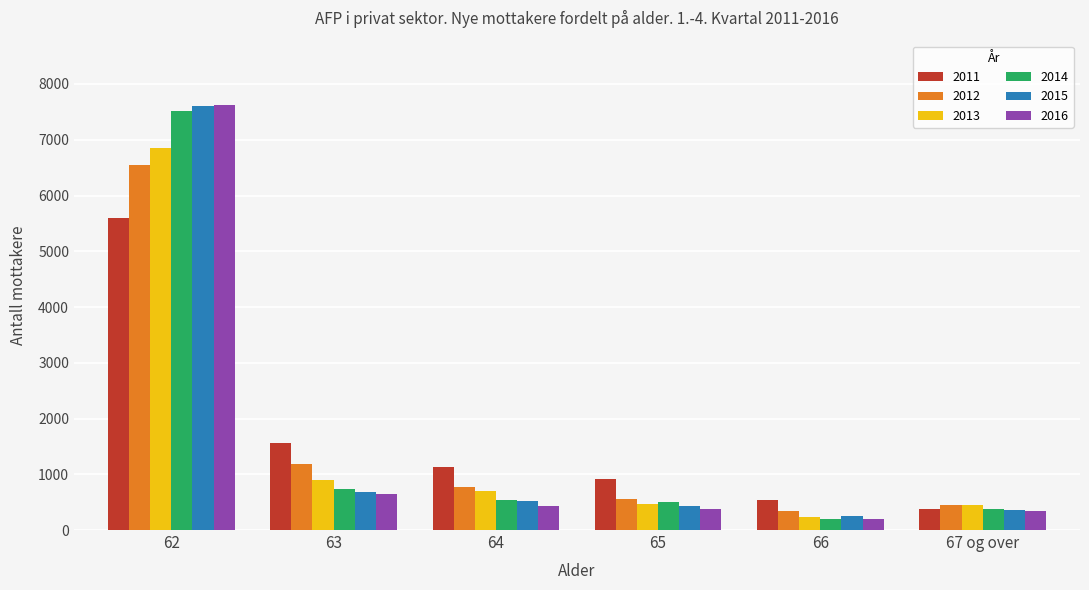

The value of 2011 at 65 is 1197. True or false?

False